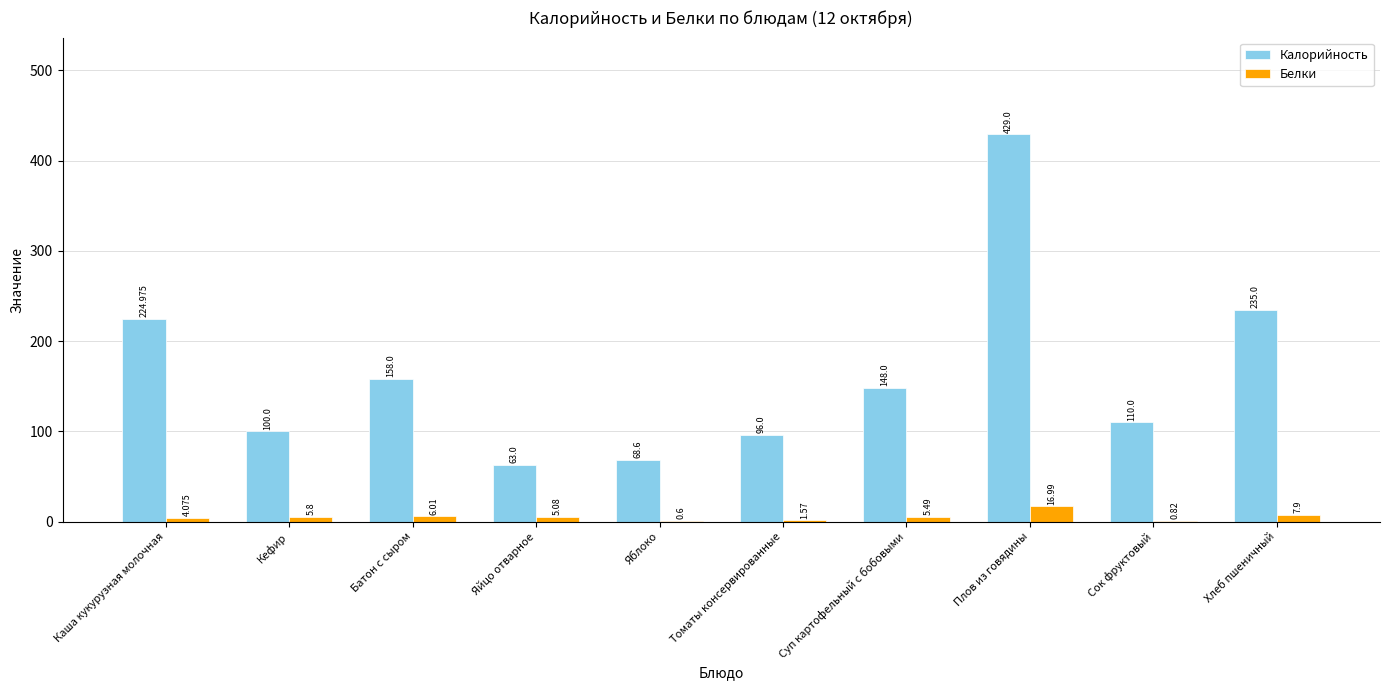

How many categories are shown in the chart?

10